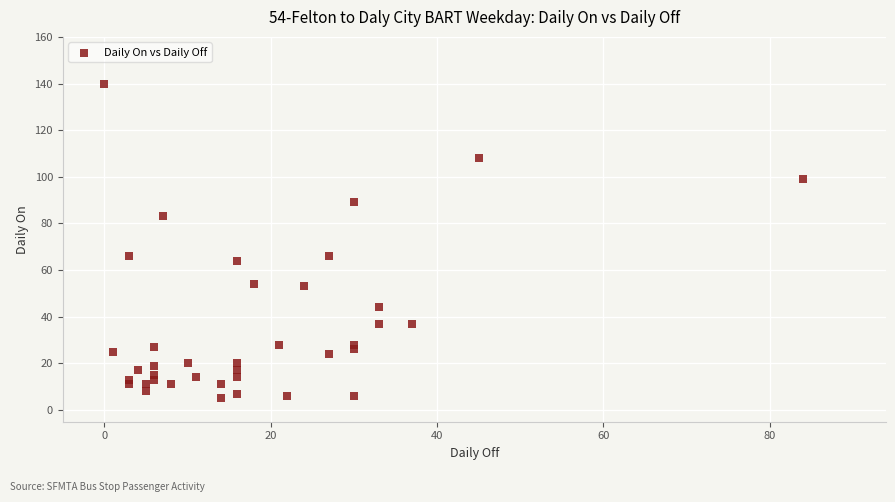

What is the range of X values (max minus min)?

84